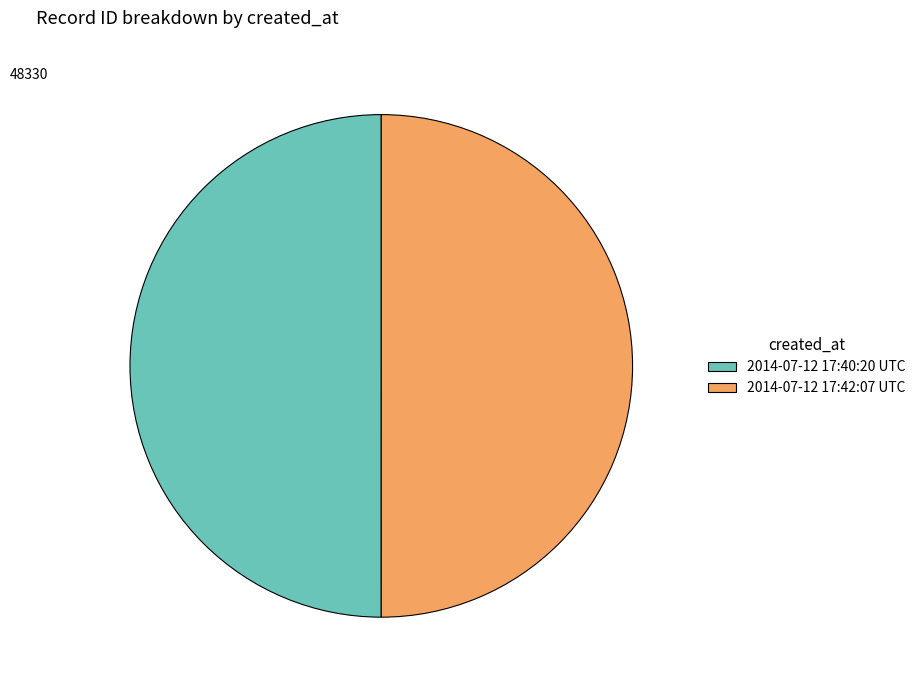

How many slices are in this pie chart?

2